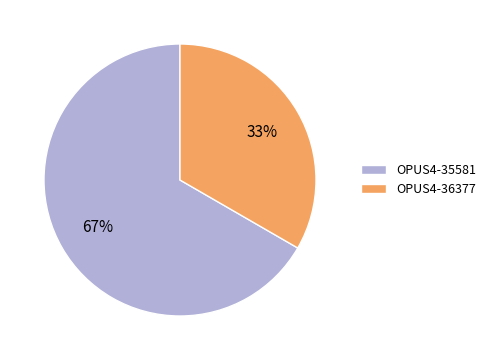

The OPUS4-35581 slice represents 58% of the pie. True or false?

False